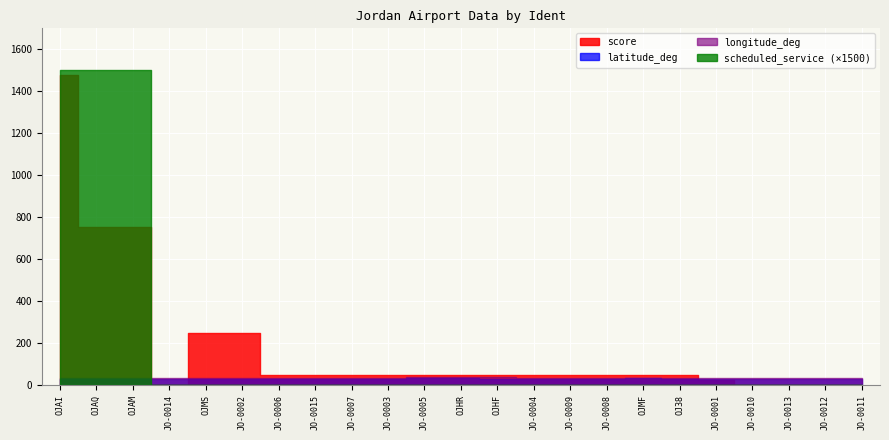

The latitude_deg series shows 29.6 at OJAQ. True or false?

True